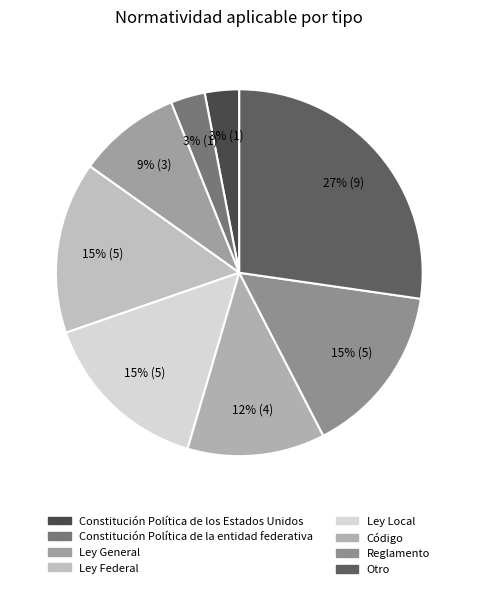

To the nearest percent, what percentage of the pie is Otro?

27%